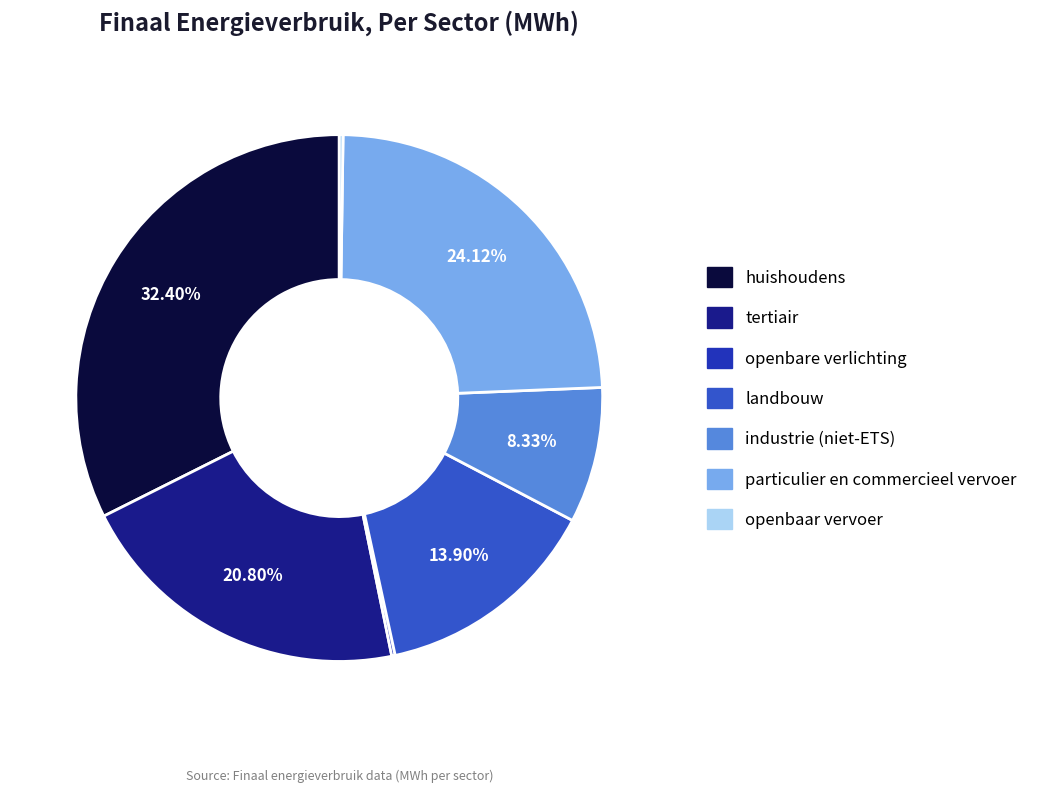

What is the ratio of the value at tertiair to the value at landbouw?

1.5